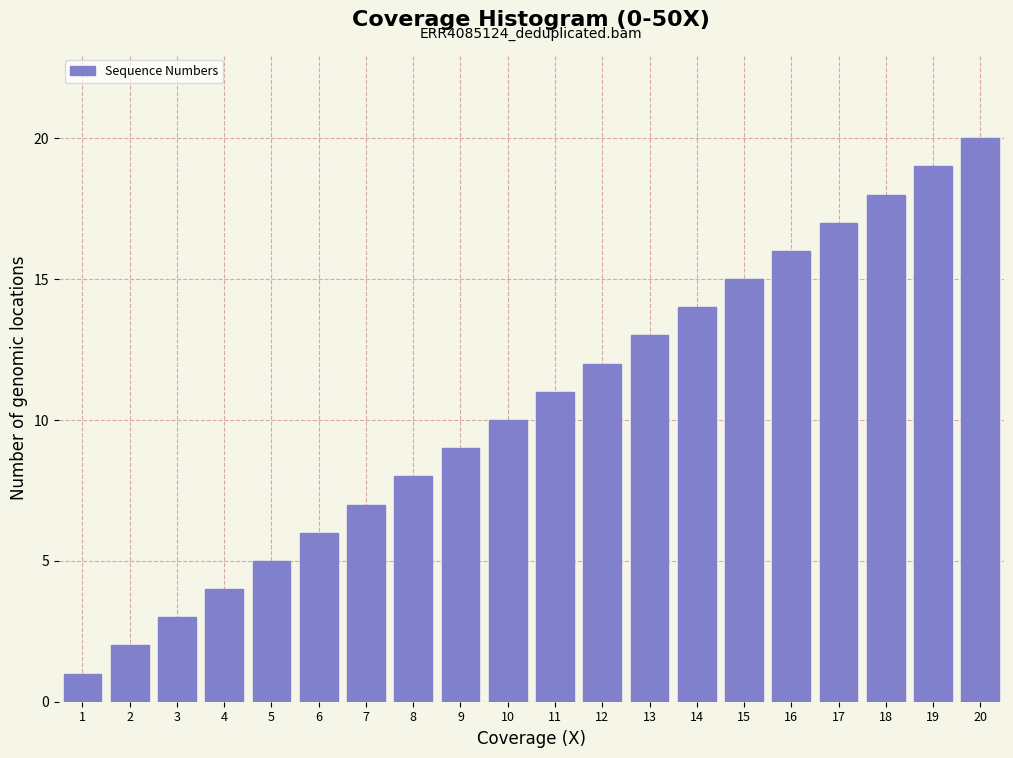

What is the ratio of the value at 8 to the value at 17?

0.5